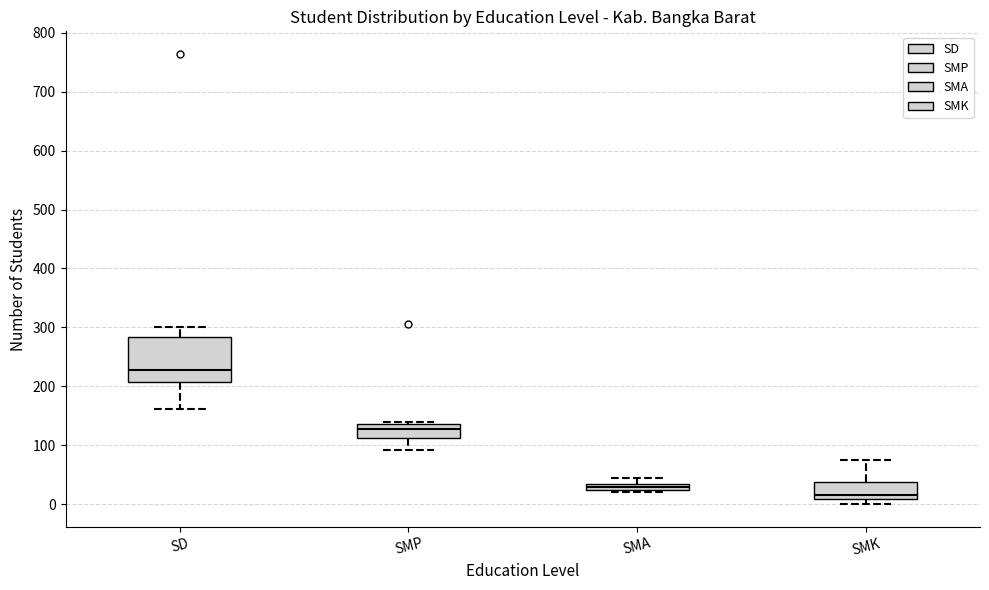

Where is the upper edge of the box for SMA on the y-axis? The values are not printed on the chart, so give them approximately, as read against the axis.

30